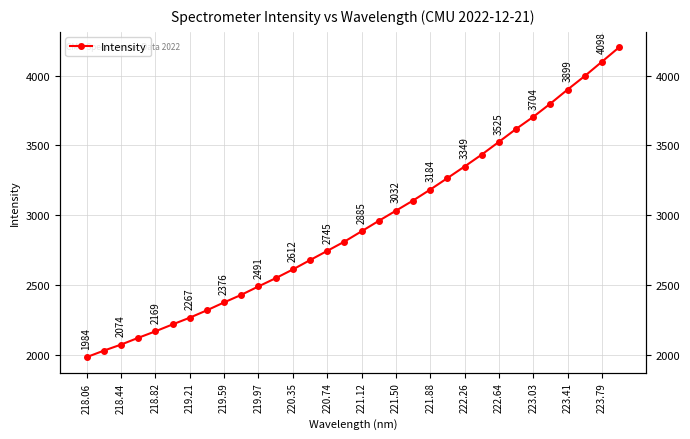

What is the sum of all values?

93936.2